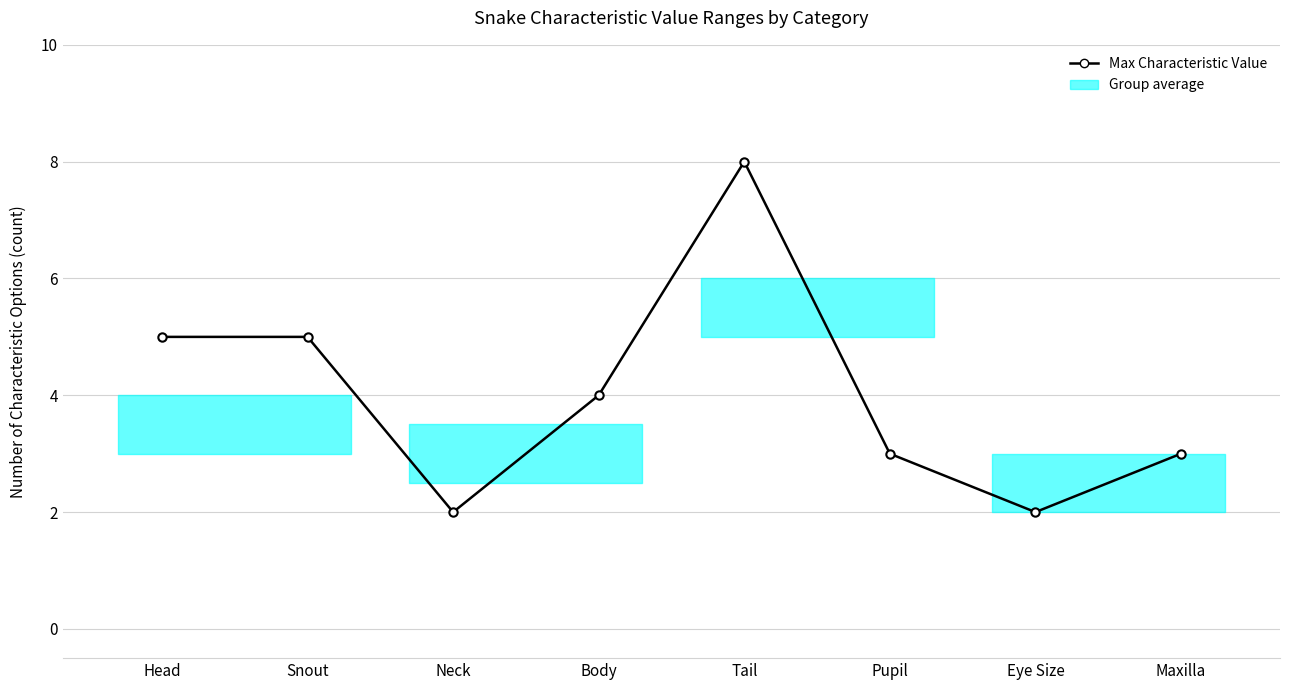

What is the change in value from Tail to Pupil?

-5